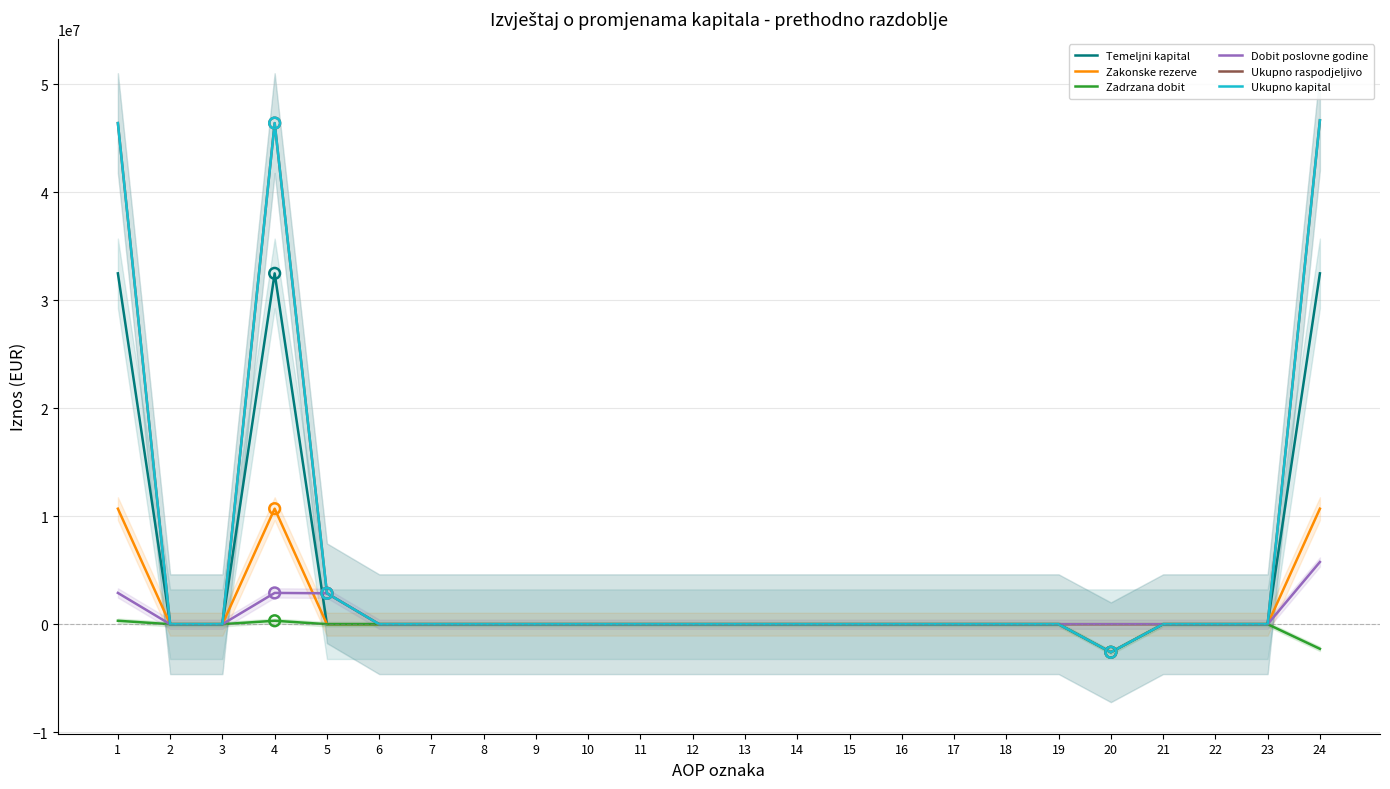

What are all the series names shown in the legend?

Temeljni kapital, Zakonske rezerve, Zadrzana dobit, Dobit poslovne godine, Ukupno raspodjeljivo, Ukupno kapital